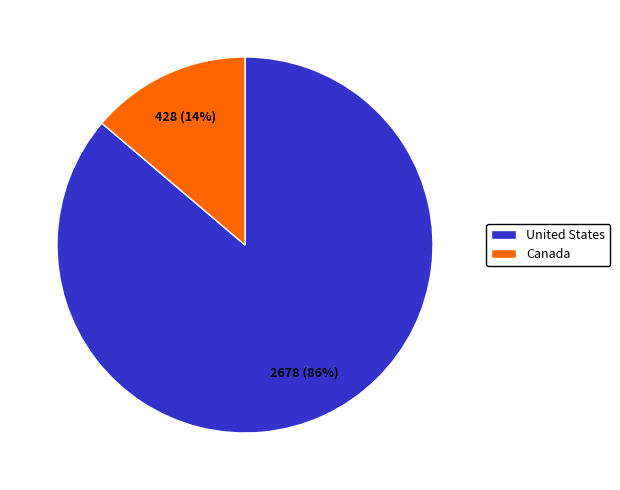

Which category has the smallest portion of the pie?

Canada